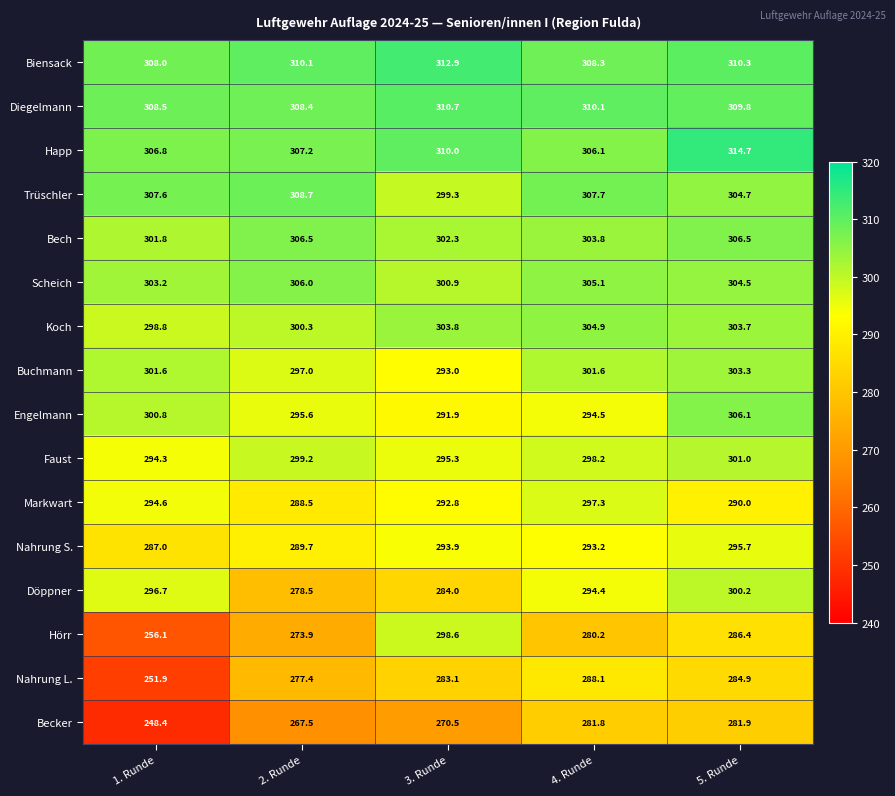

How many values in the Scheich series are below 304?

2